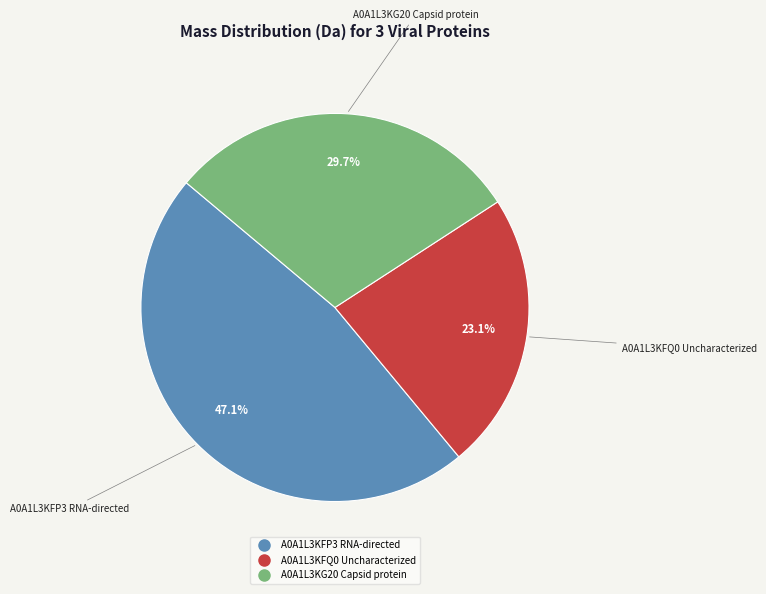

To the nearest percent, what is the combined percentage of A0A1L3KG20 Capsid protein and A0A1L3KFP3 RNA-directed?

77%